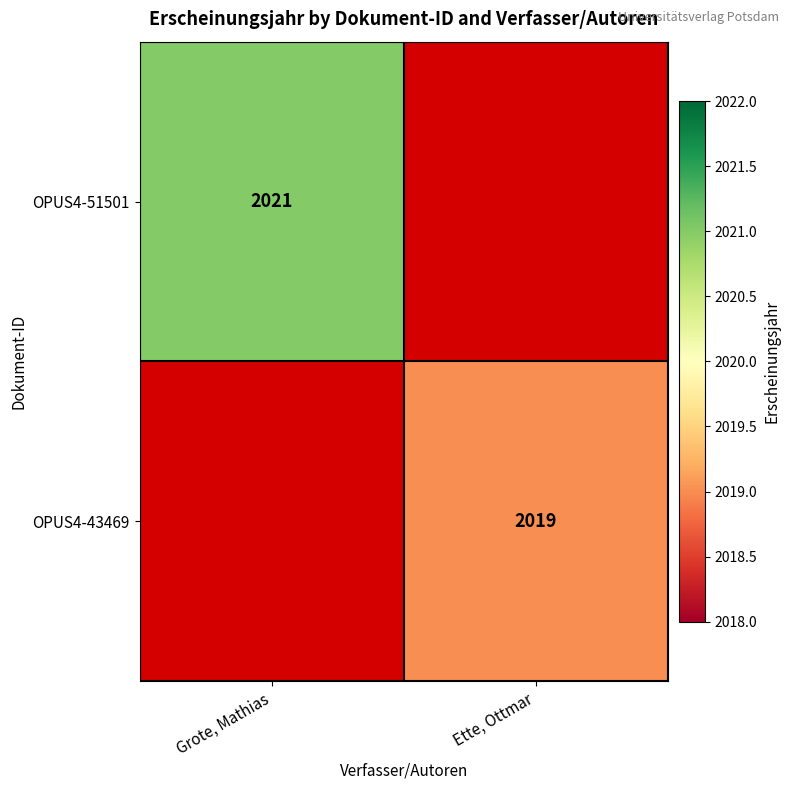

What is the maximum value shown in the chart?

2021.0